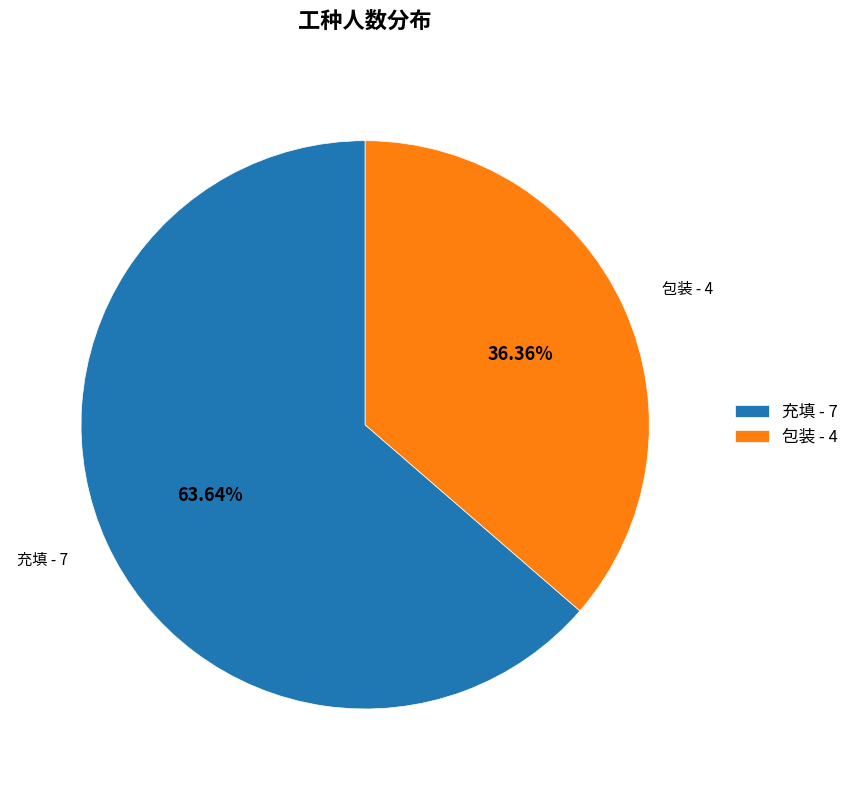

Which slice is the largest?

充填